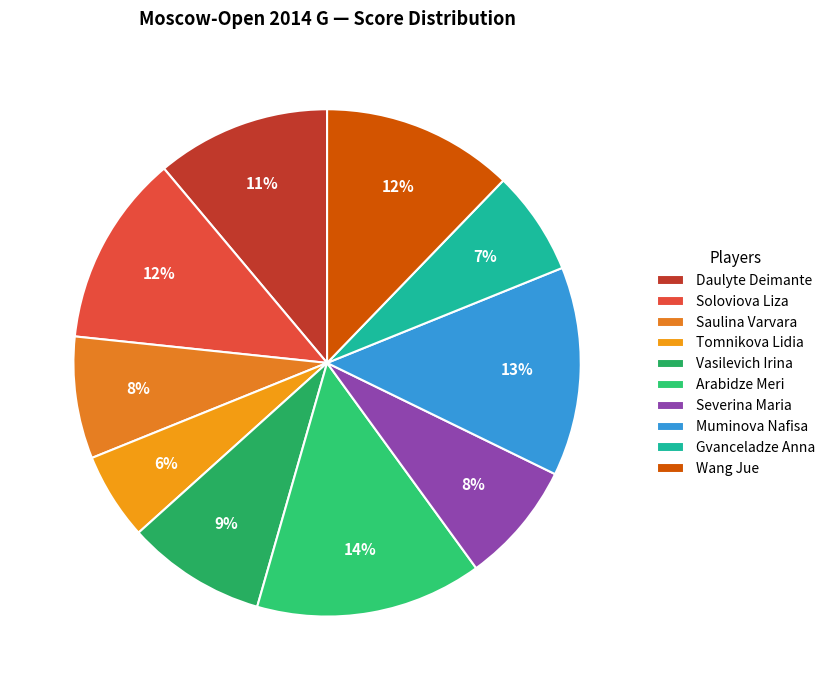

Does any single category account for the majority?

No